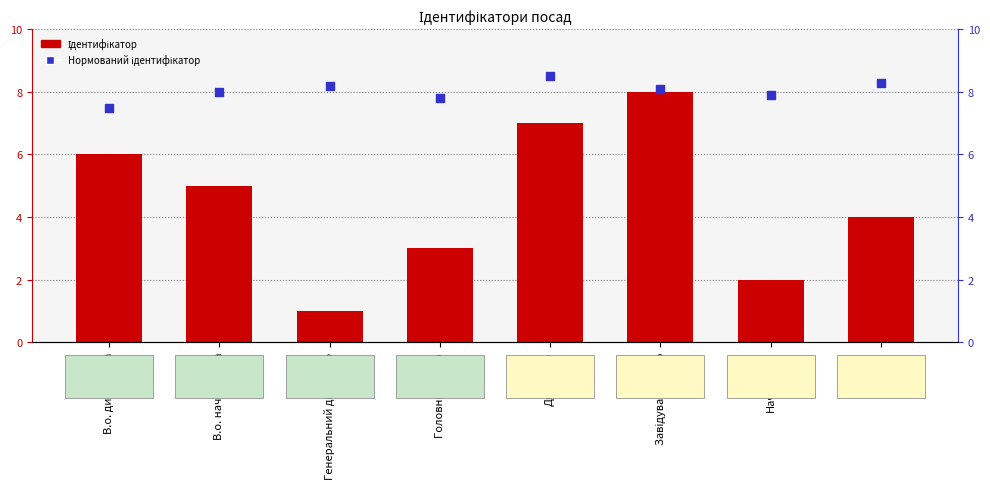

Which series has the largest total across all categories?

Нормований ідентифікатор